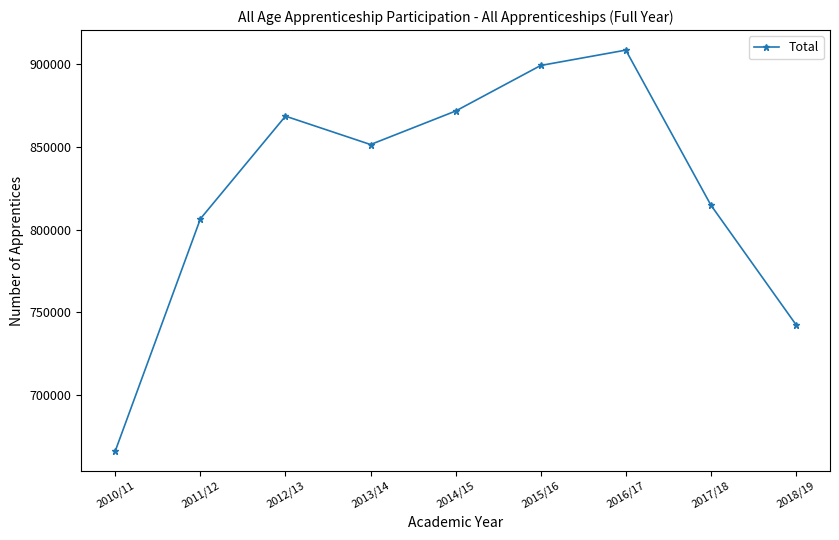

What is the label of the 9th point from the right?

2010/11